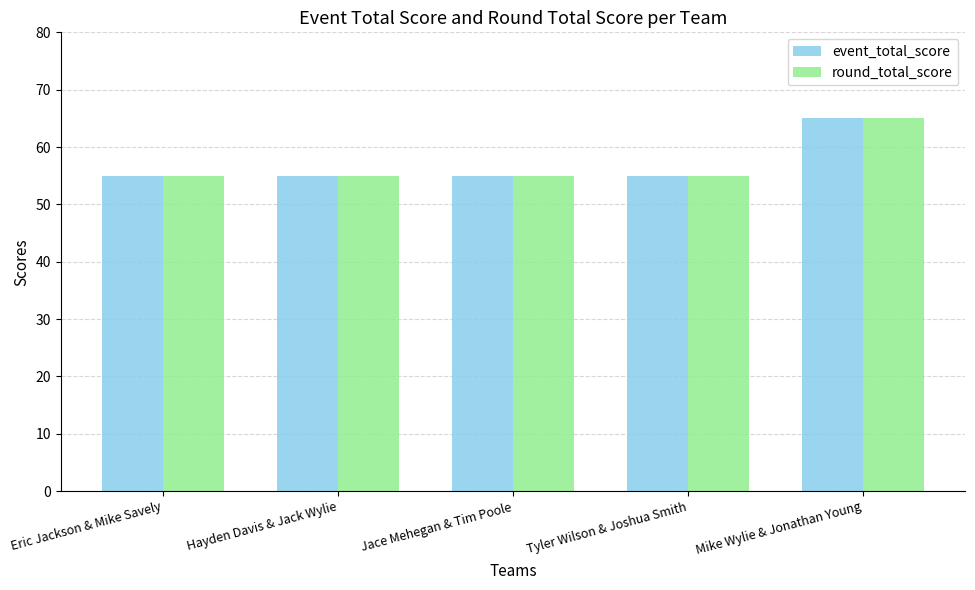

Reading left to right, what are all the values shown in this chart?

event_total_score: 55	55	55	55	65
round_total_score: 55	55	55	55	65